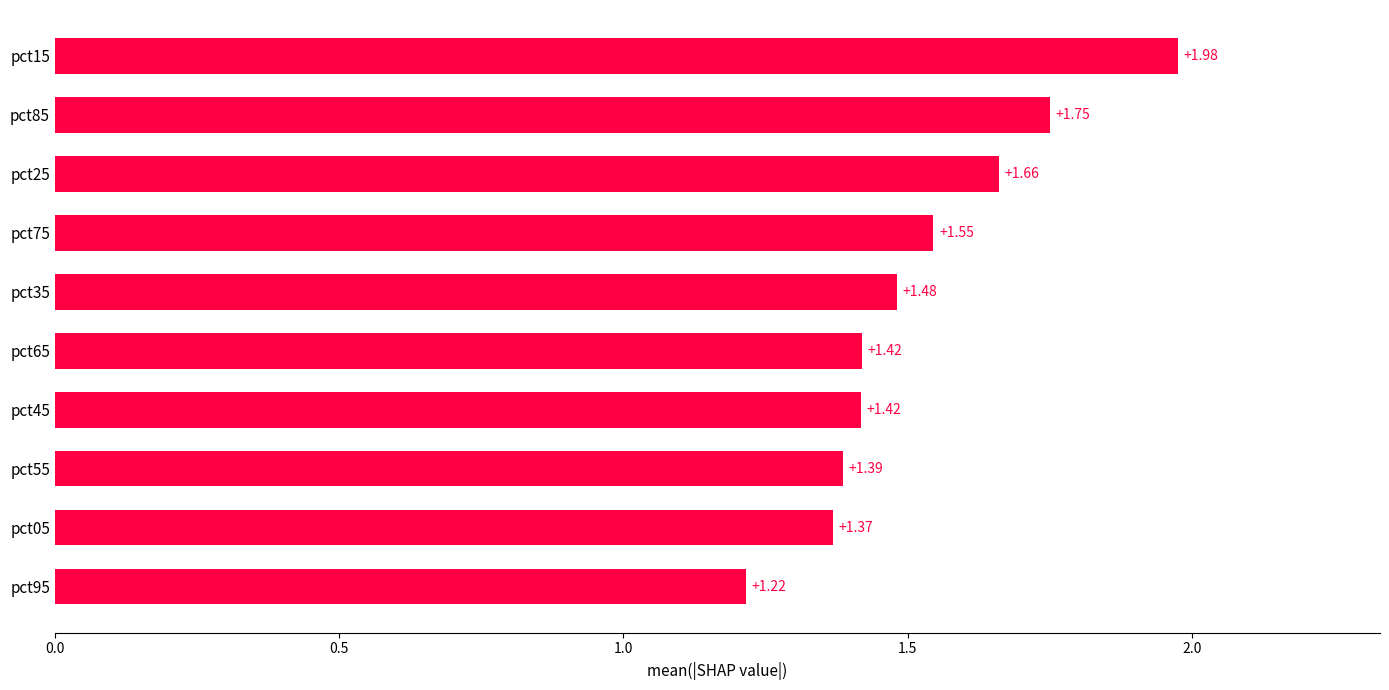

What is the difference between the maximum and minimum values?

0.8